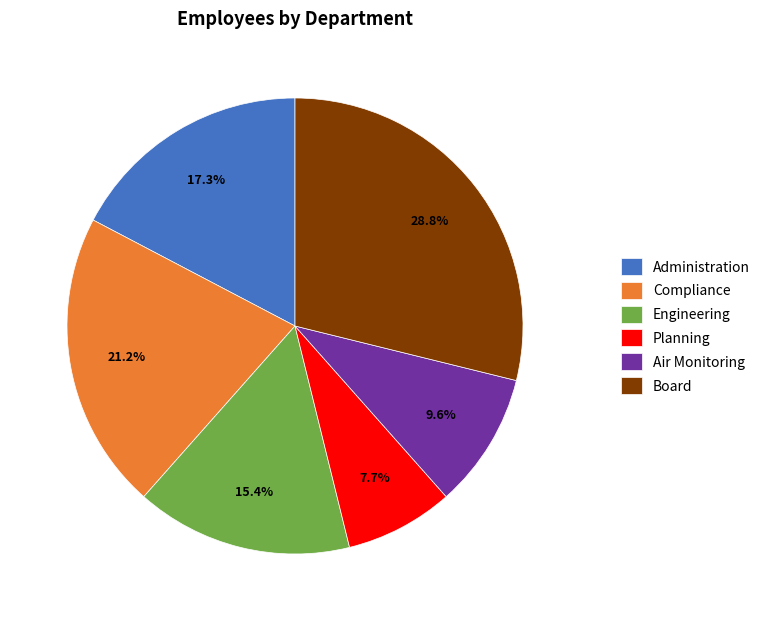

Is there a majority slice in this chart?

No